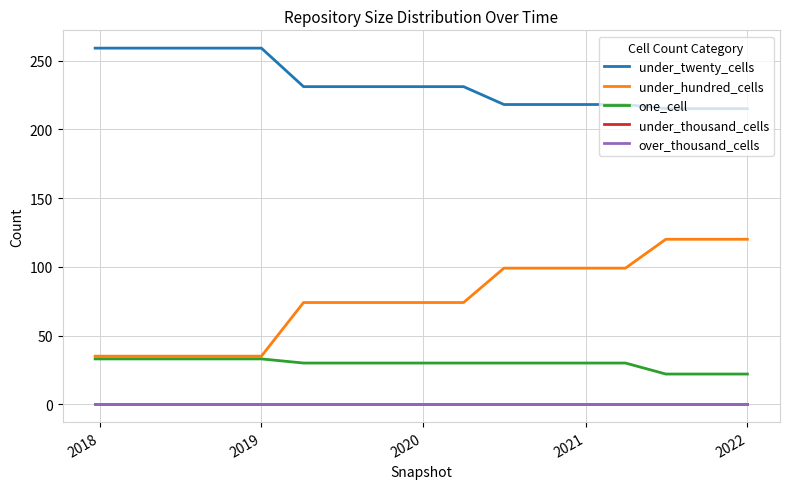

Is this an area chart (filled region under the line)?

No